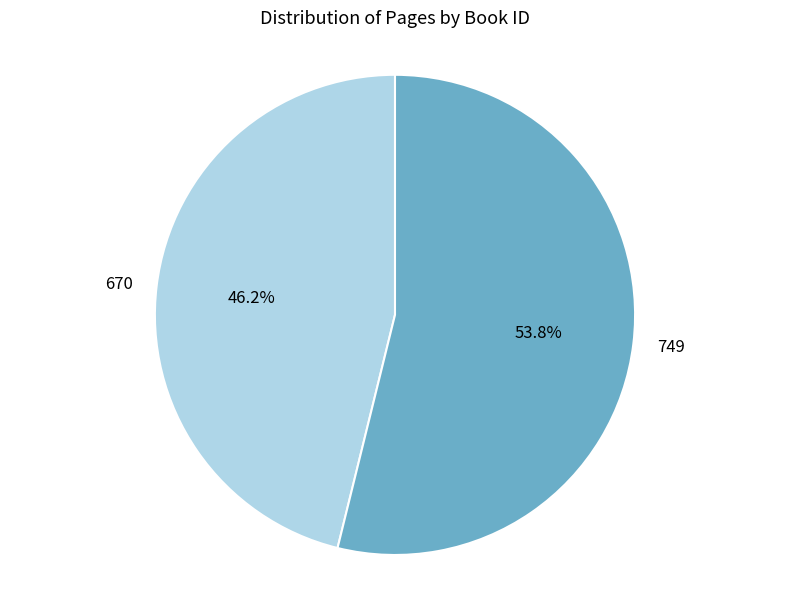

What percentage is the 670 slice, to the nearest percent?

46%